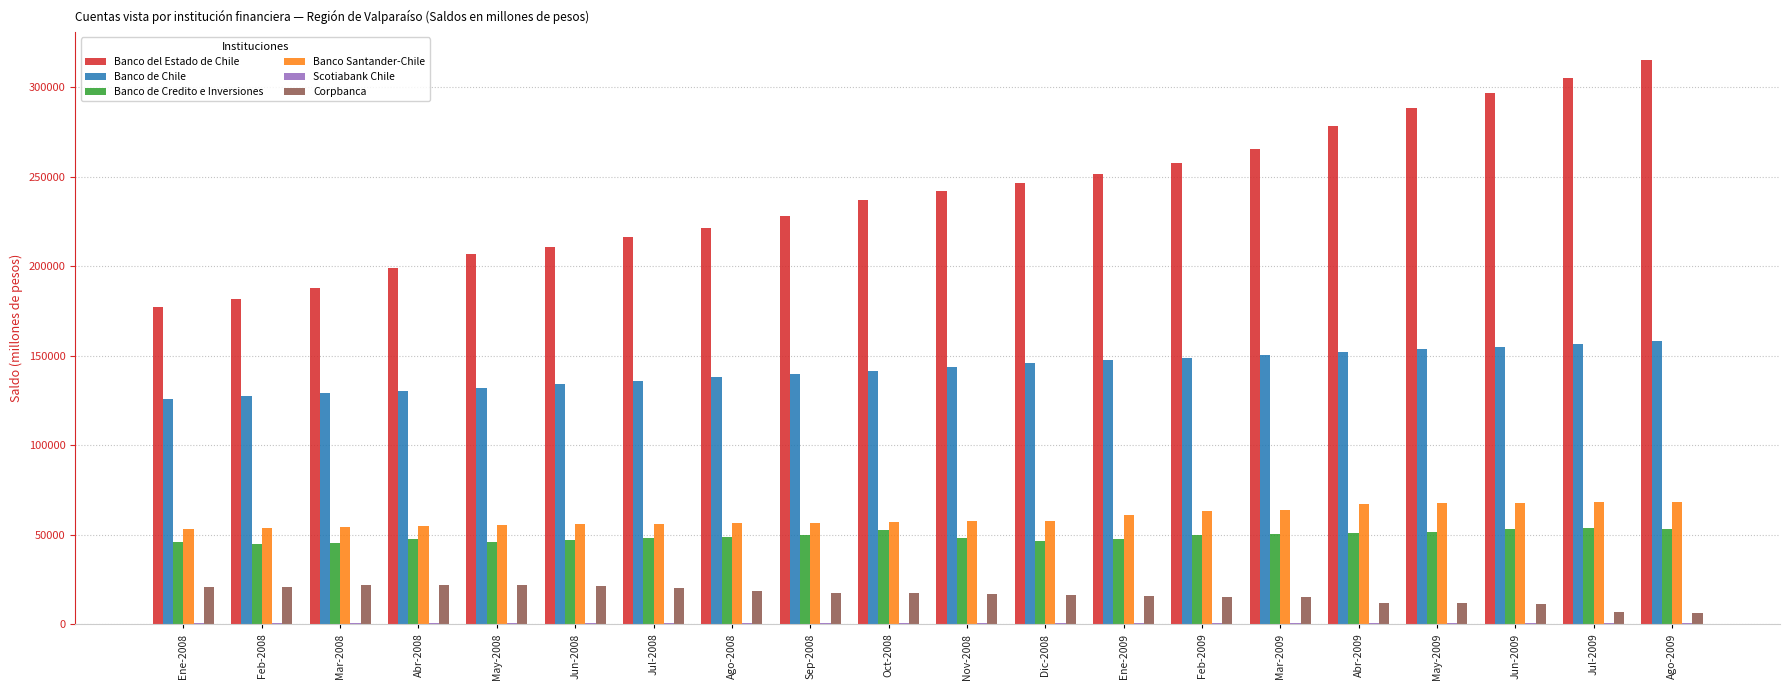

What is the sum of all Banco de Credito e Inversiones values?

983101